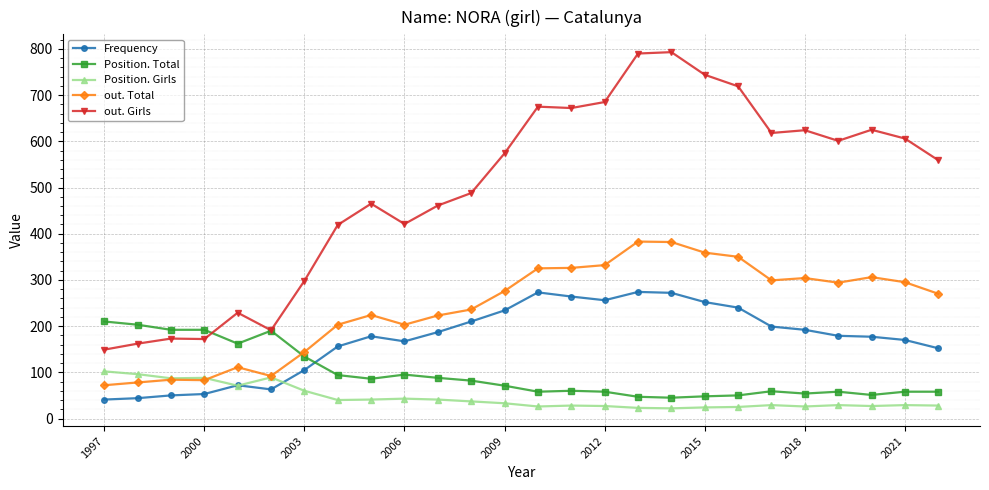

What is the minimum value shown in the chart?

22